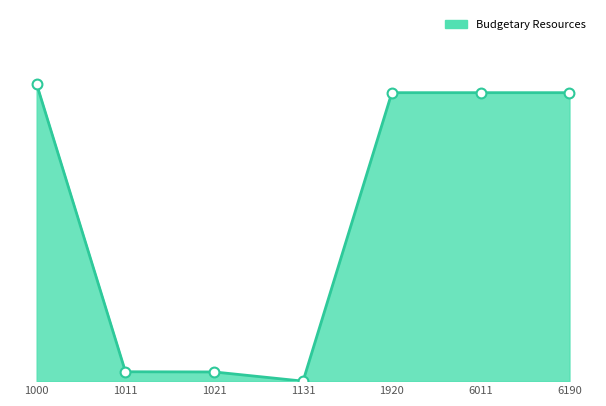

What is the ratio of the value at 1920 to the value at 6011?

1.0